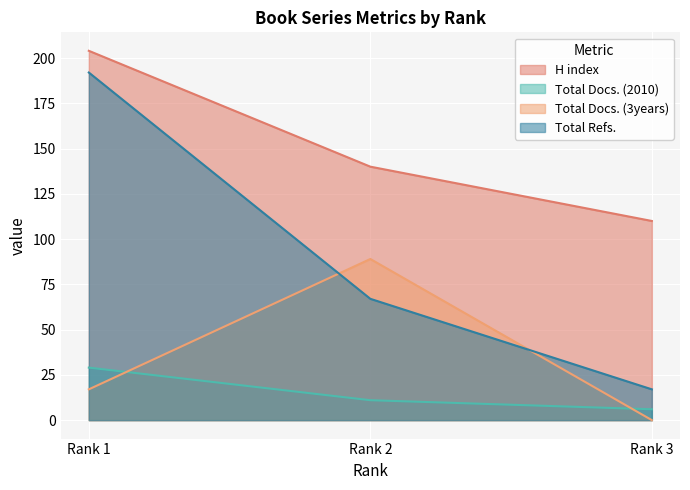

Is the value of Total Refs. at Rank 3 greater than the value of H index at Rank 1?

No